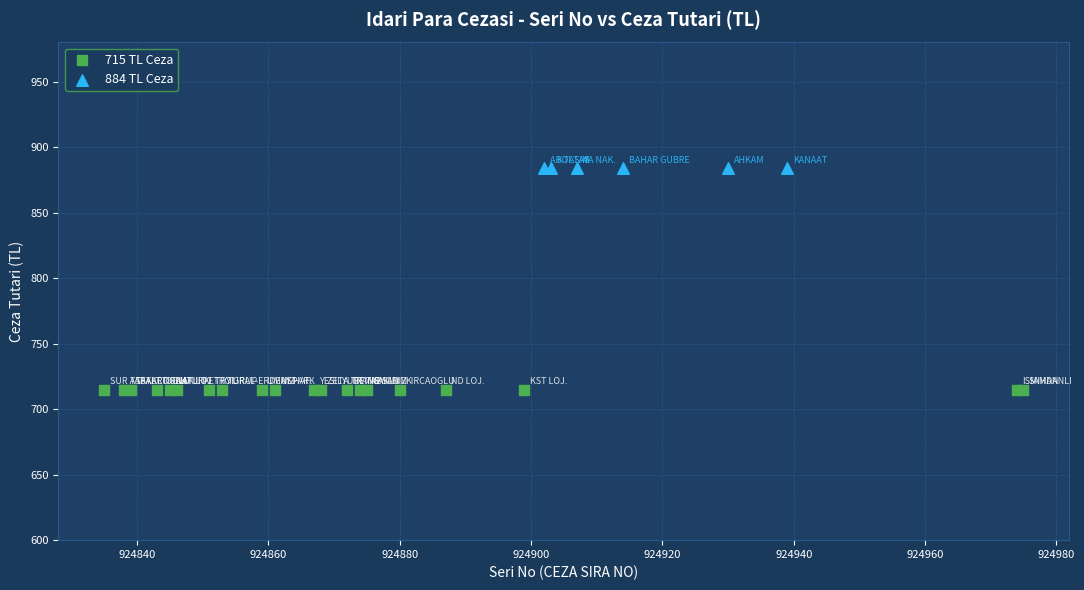

Which series contains the highest Y value?

884 TL Ceza